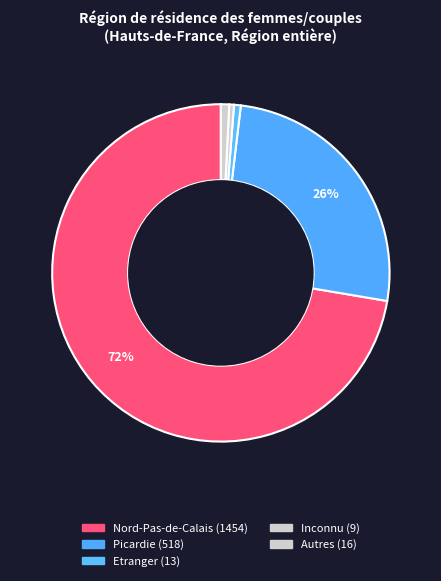

Count the number of slices in the pie.

5